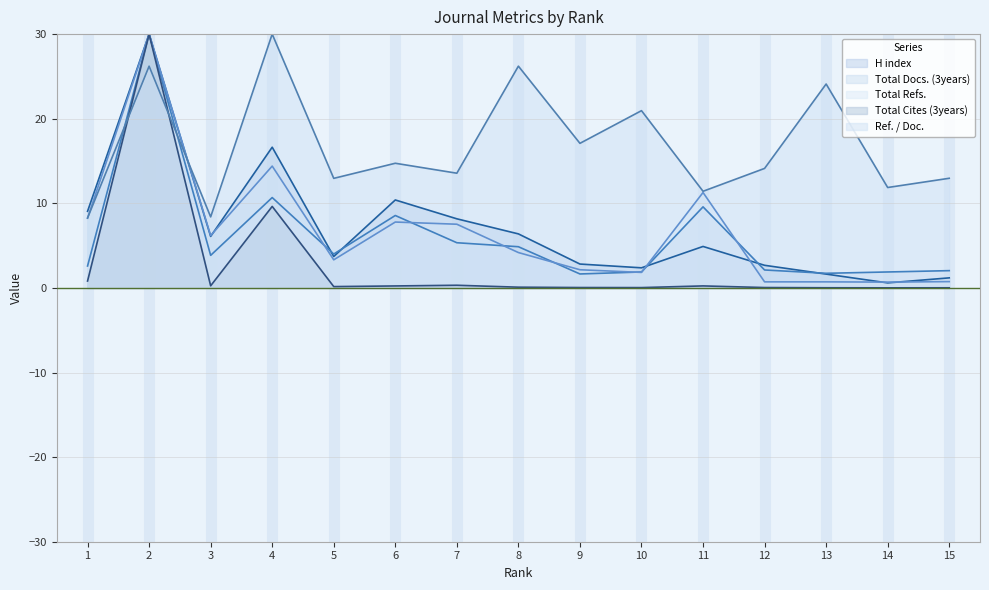

Rank the series by their maximum value, from lowest to highest.

H index, Total Docs. (3years), Total Refs., Total Cites (3years), Ref. / Doc.